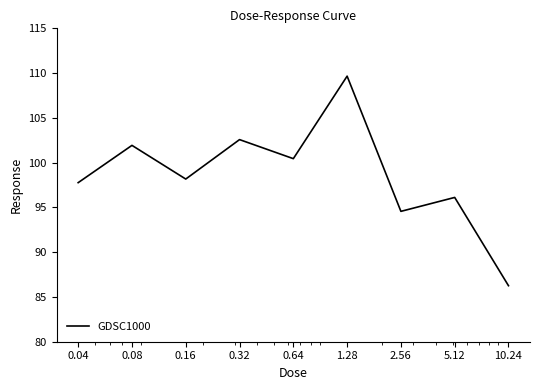

What is the difference between the maximum and minimum values?

23.4